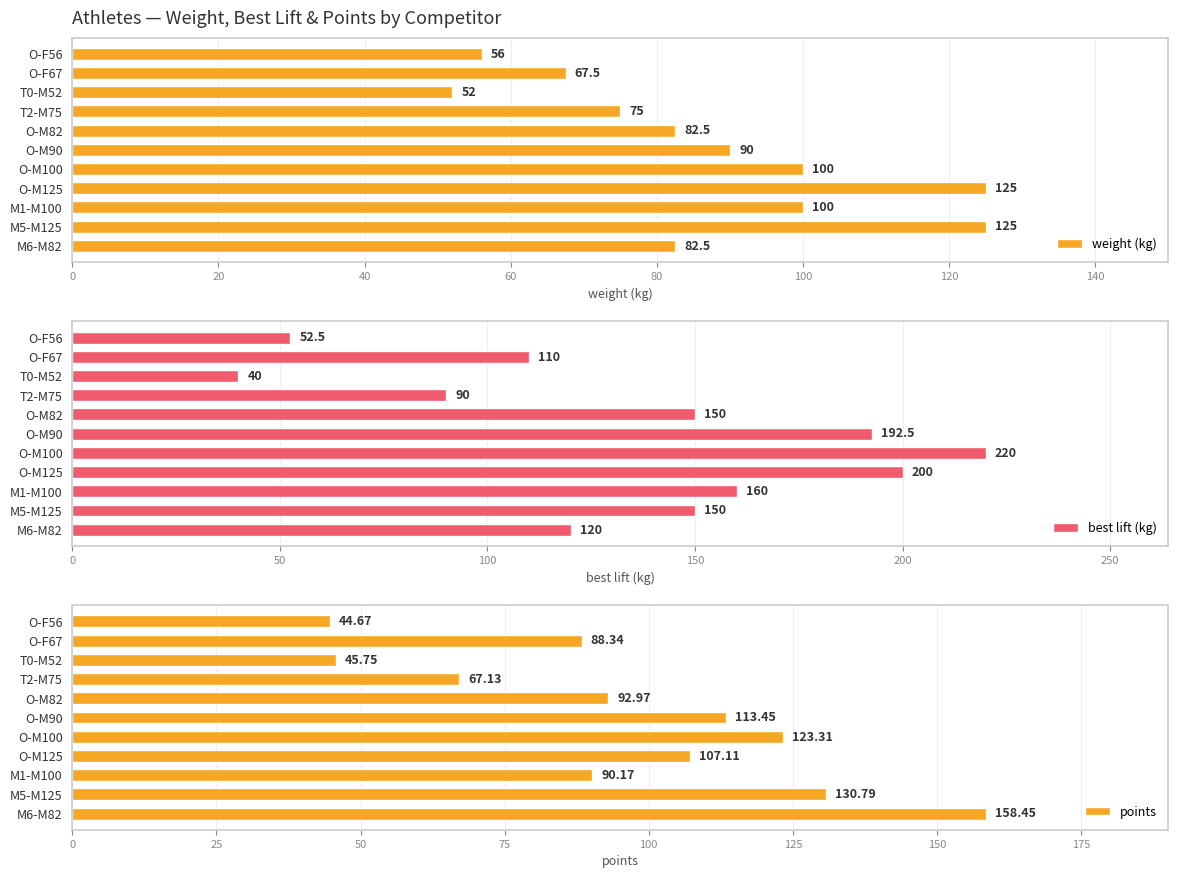

What is the sum of the weight (kg) values at O-M125 and O-M82?

207.5